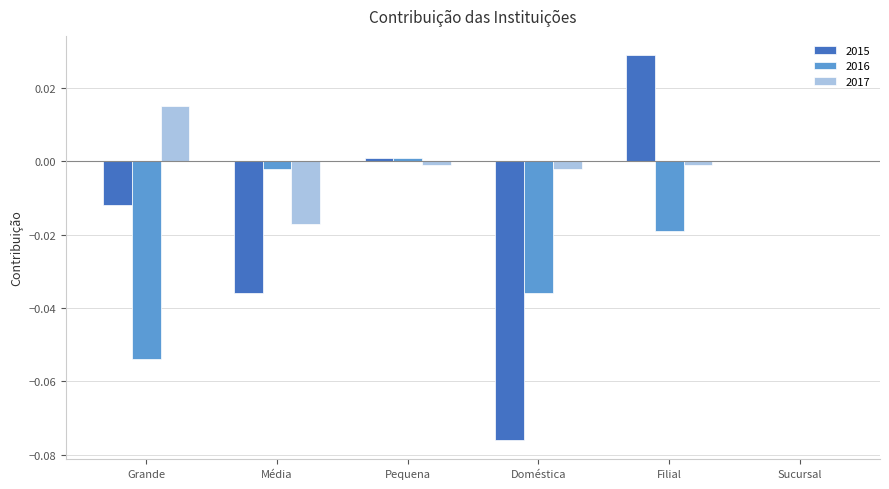

The 2016 series shows 0.0 at Sucursal. True or false?

True